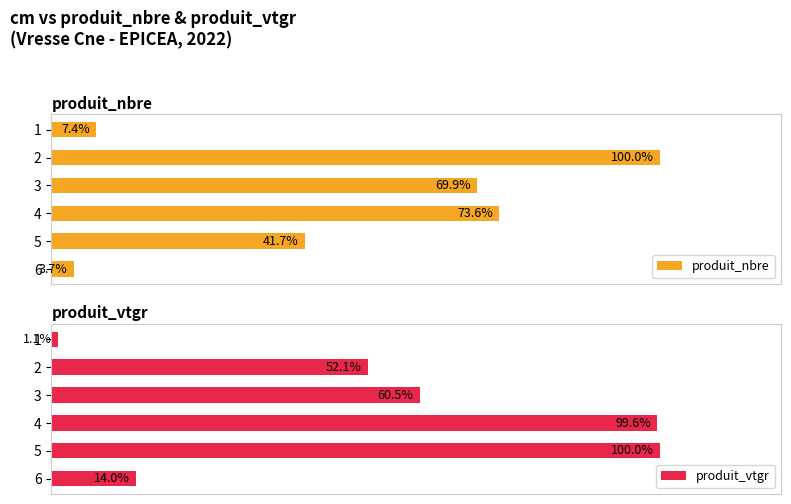

How many bars are there in each group?

2